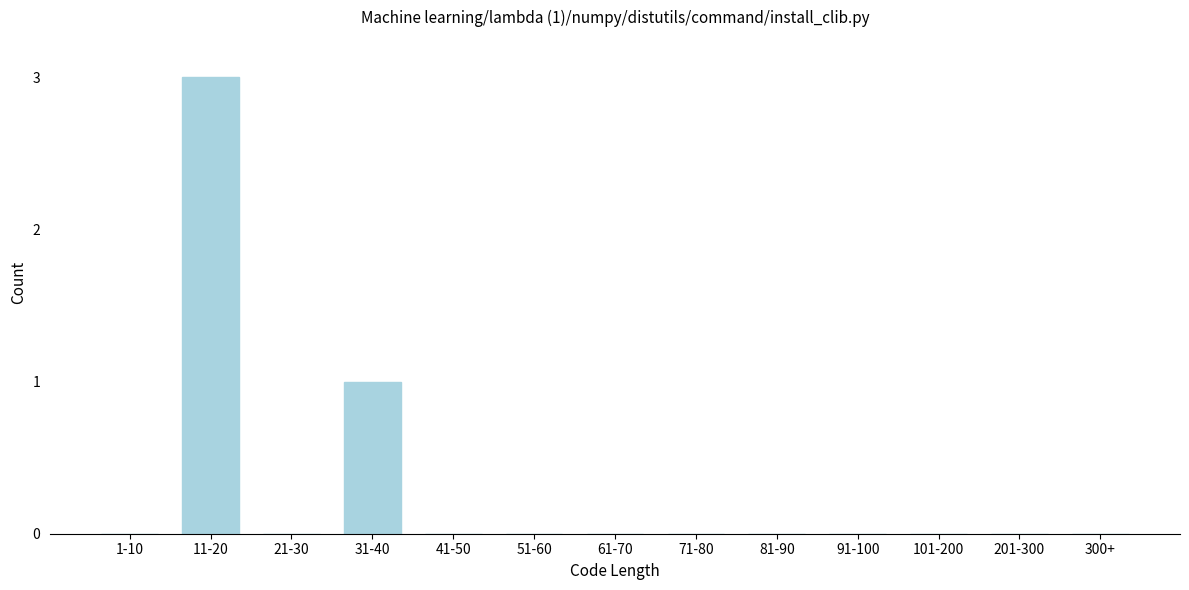

Reading right to left, extract all data points from this chart.

300+=0	201-300=0	101-200=0	91-100=0	81-90=0	71-80=0	61-70=0	51-60=0	41-50=0	31-40=1	21-30=0	11-20=3	1-10=0